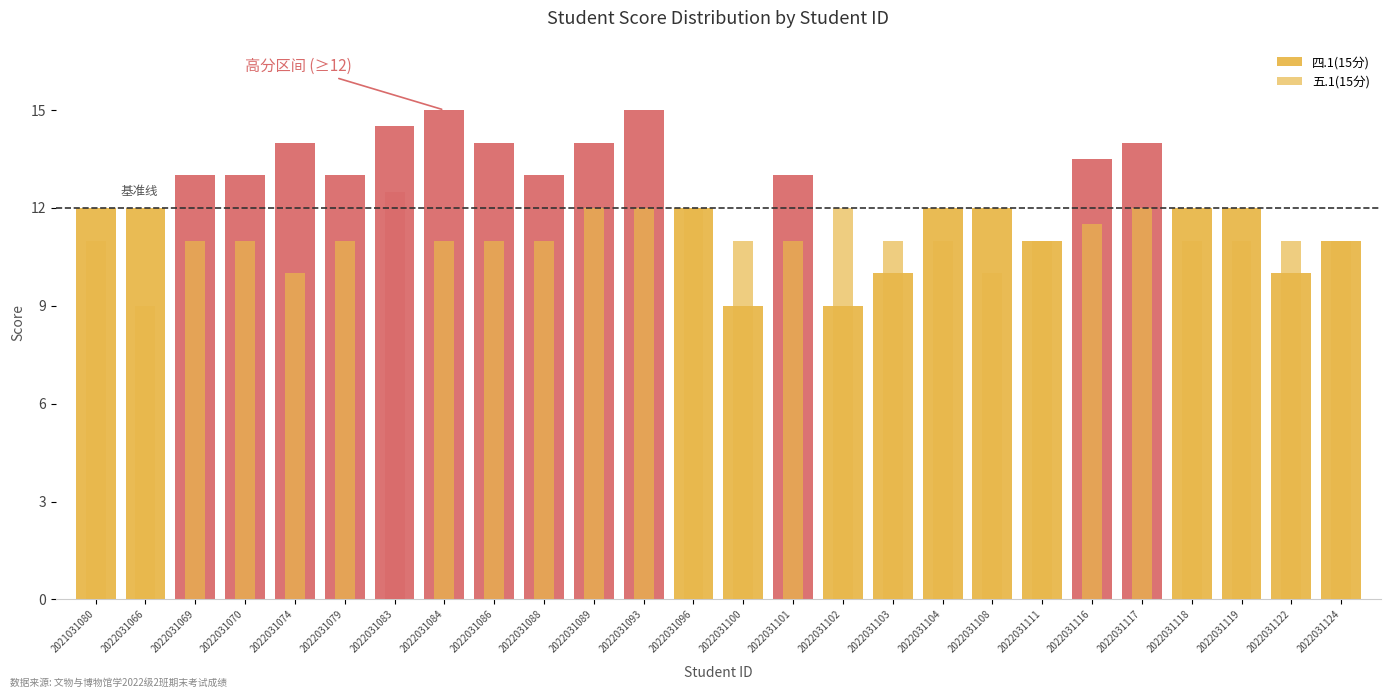

List the labels in order of value, largest first.

2022031084, 2022031093, 2022031083, 2022031074, 2022031086, 2022031089, 2022031117, 2022031116, 2022031069, 2022031070, 2022031079, 2022031088, 2022031101, 2021031080, 2022031066, 2022031096, 2022031104, 2022031108, 2022031118, 2022031119, 2022031111, 2022031124, 2022031103, 2022031122, 2022031100, 2022031102